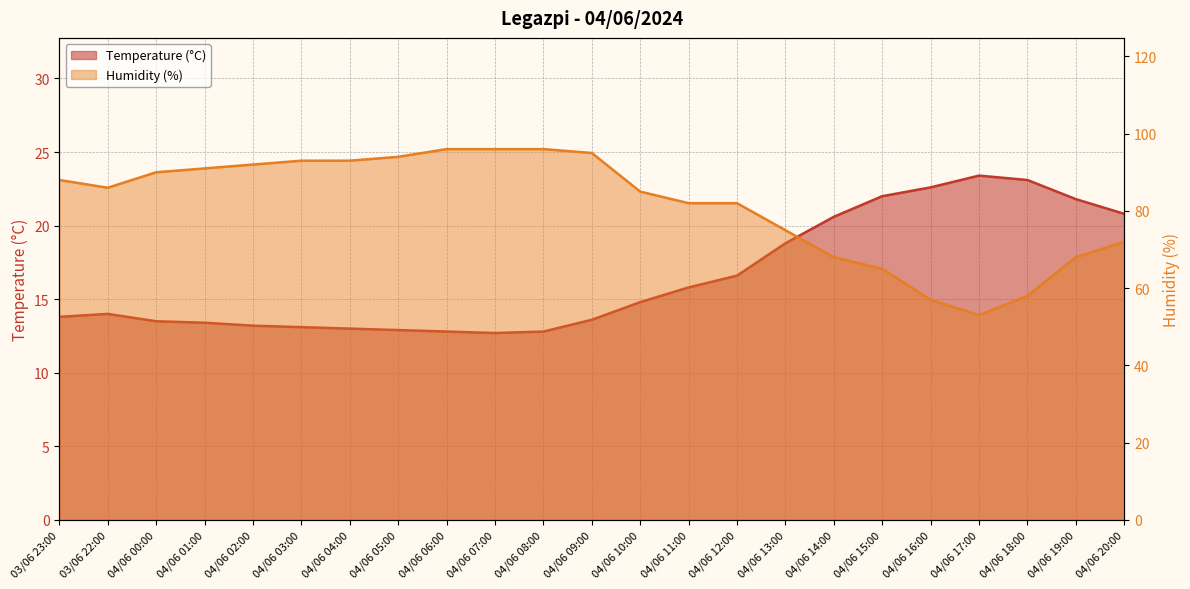

Which has a higher value, 04/06 15:00 or 04/06 16:00?

04/06 16:00